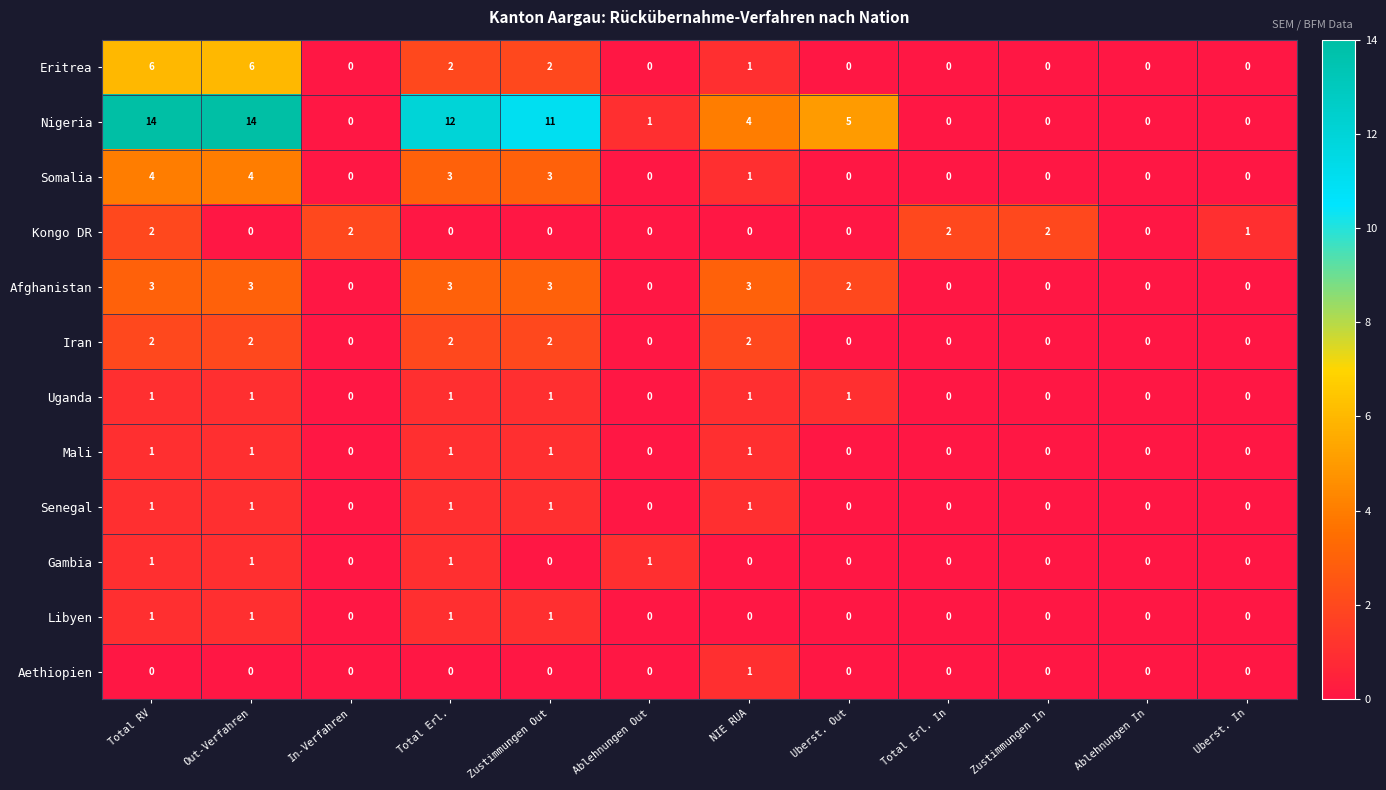

What is the maximum value shown in the chart?

14